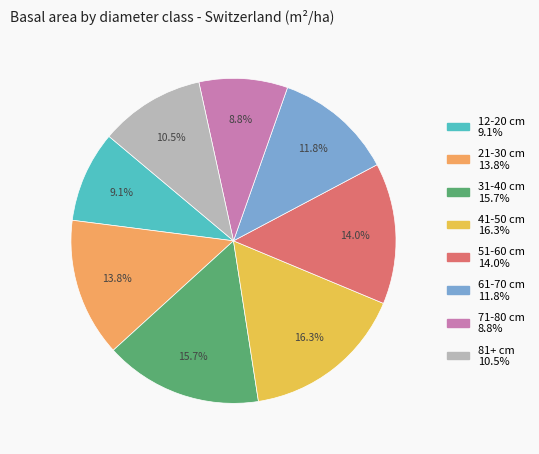

Is it true that 61-70 cm is 6% of the pie?

False